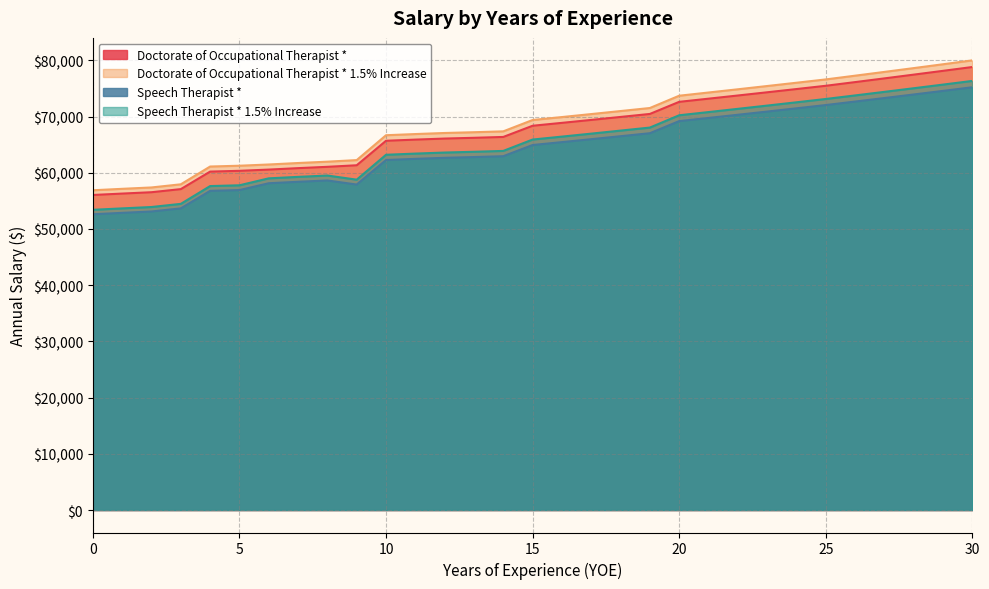

At 17, list the series in order from smallest to largest.

Speech Therapist *, Speech Therapist * 1.5% Increase, Doctorate of Occupational Therapist *, Doctorate of Occupational Therapist * 1.5% Increase